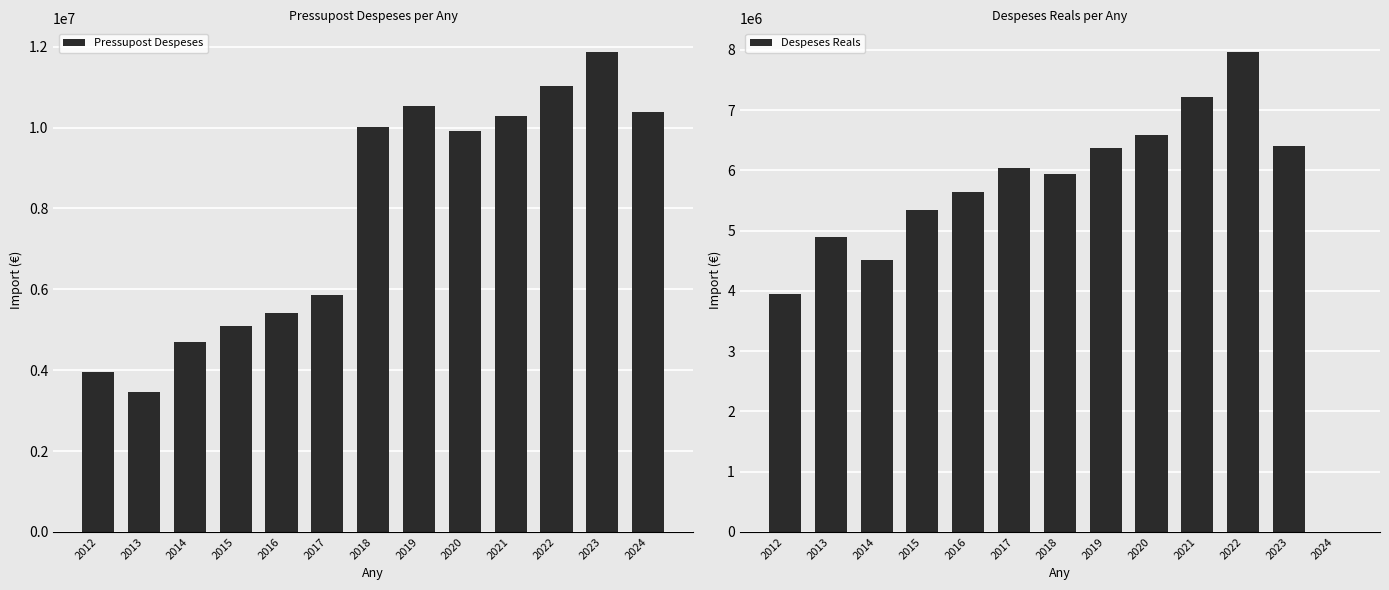

Which series changed the most between 2014 and 2016?

Despeses Reals